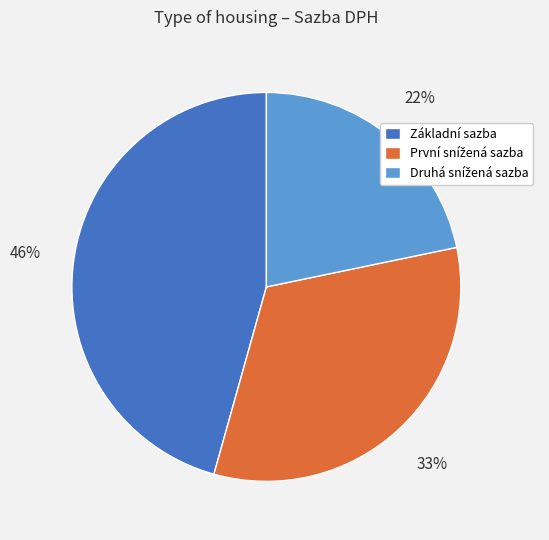

Is there a majority slice in this chart?

No